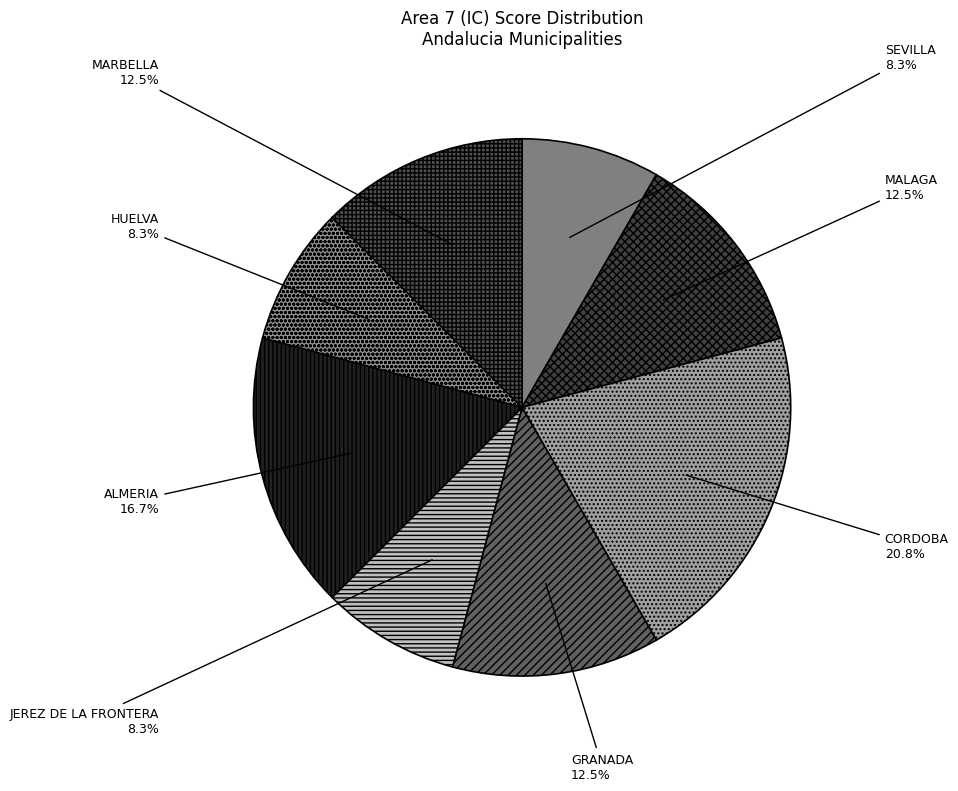

The CORDOBA slice represents 21% of the pie. True or false?

True